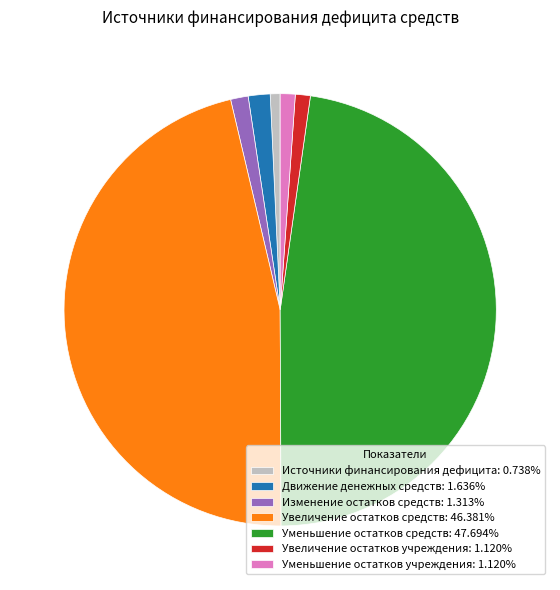

Combined, do Источники финансирования дефицита: 0.738% and Движение денежных средств: 1.636% account for over 50%?

No